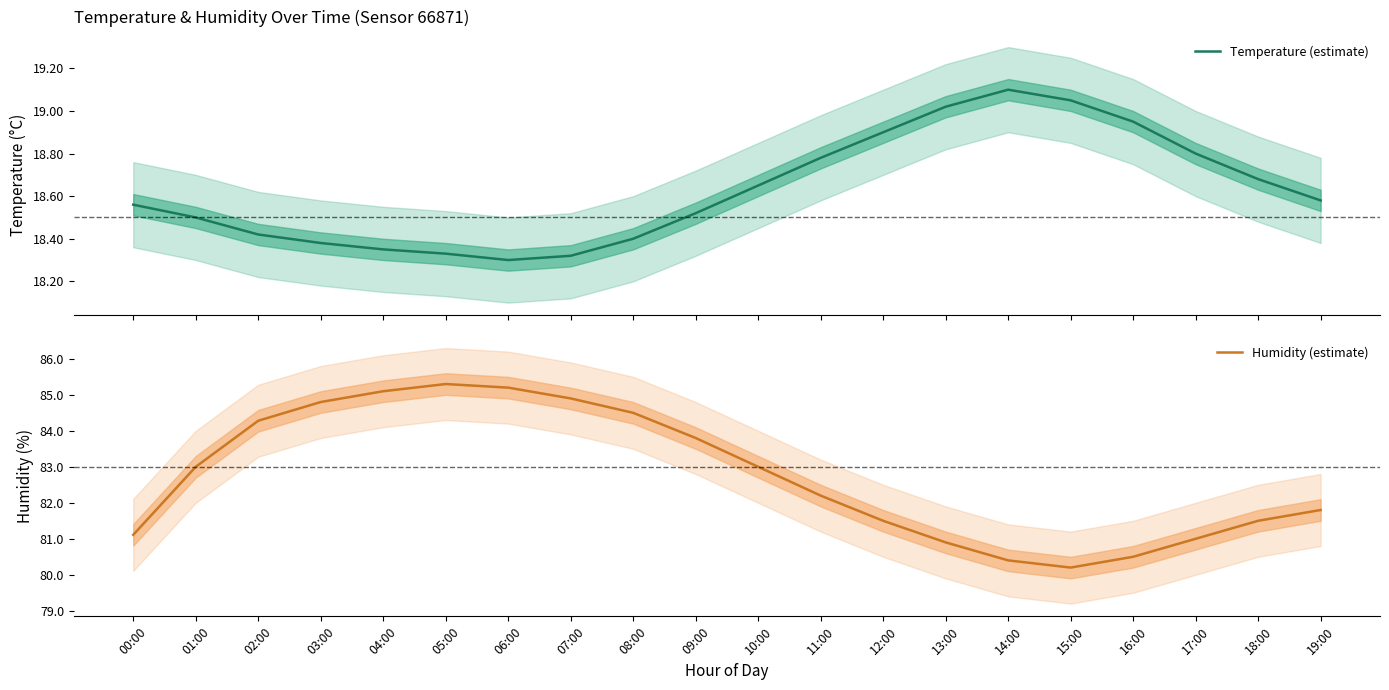

True or false: Humidity (estimate) has a value of 109.8 at 18:00.

False